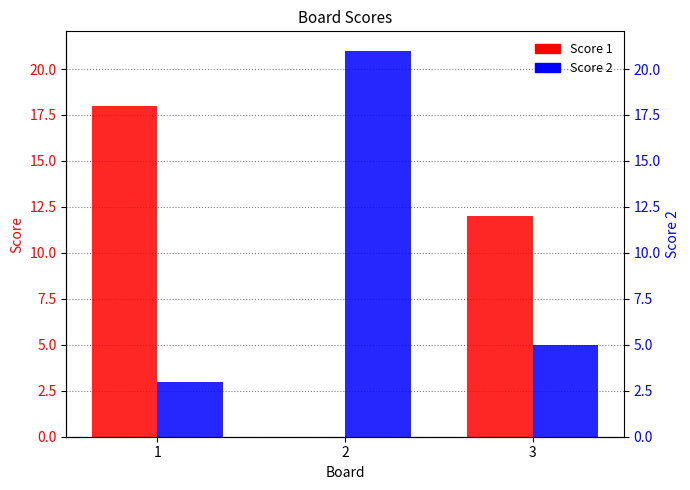

Which label corresponds to the largest value in the chart?

2